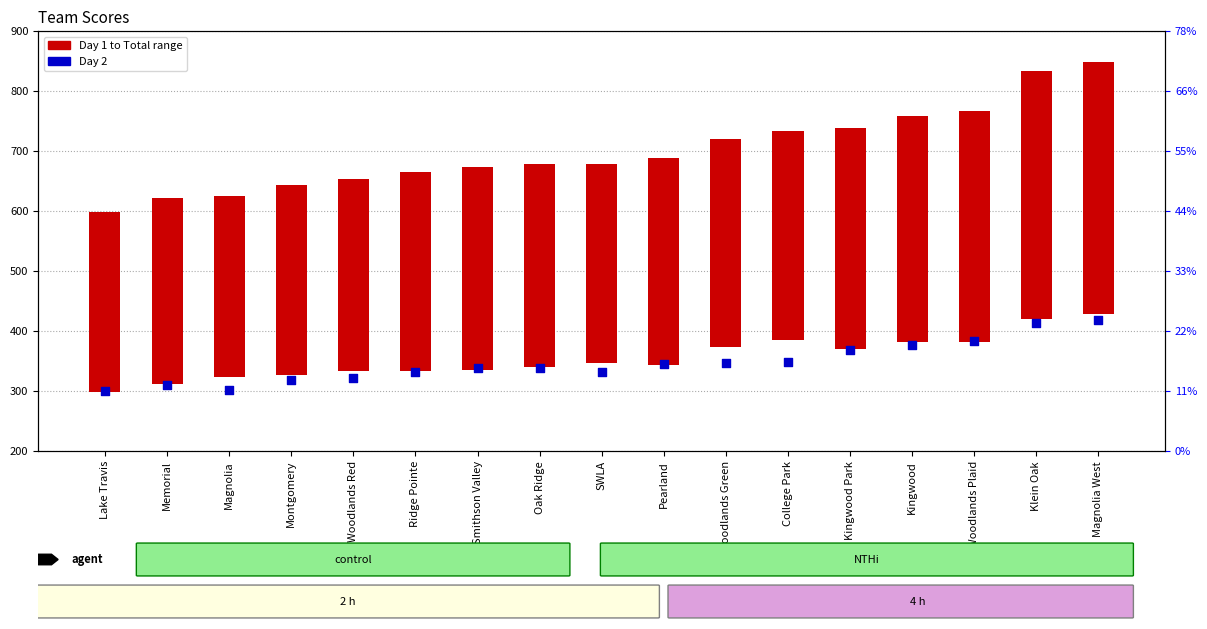

Which series contains the lowest Y value?

Day 1 to Total range